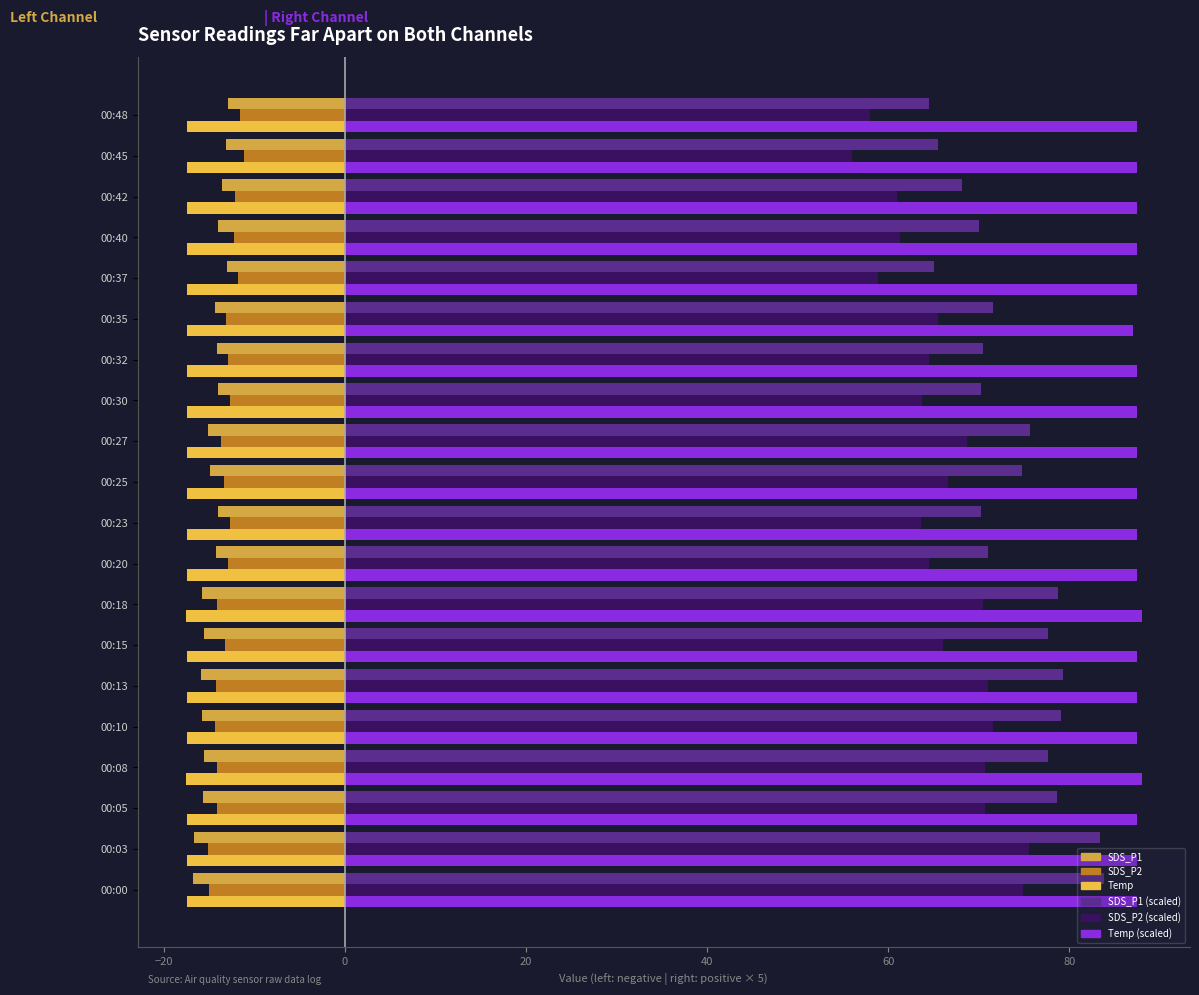

How many categories are shown in the chart?

20